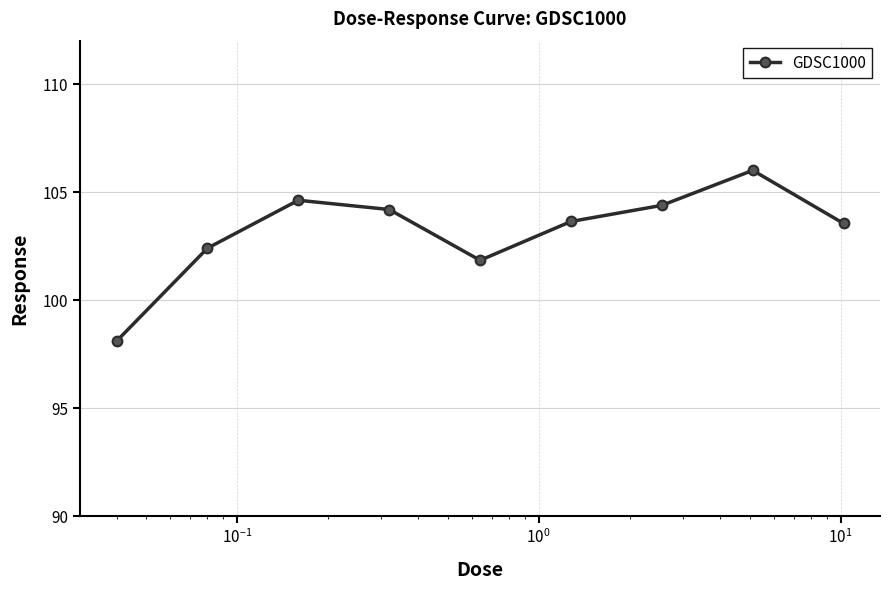

Is this an area chart (filled region under the line)?

No